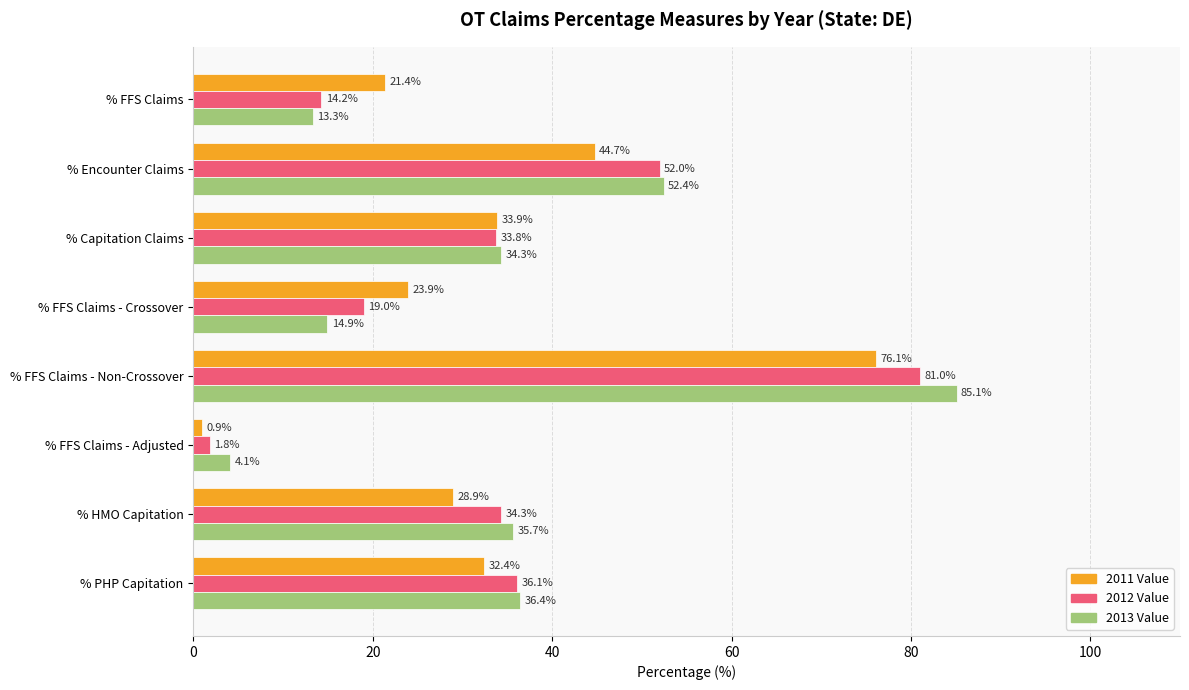

What is the sum of all 2012 Value values?

272.2